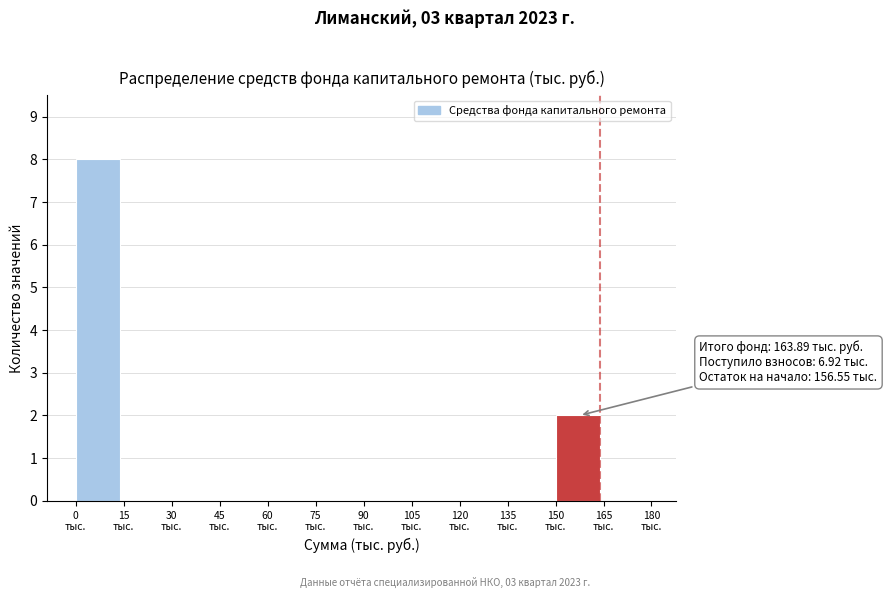

Which range on the x-axis has the tallest bar?

0 to 15